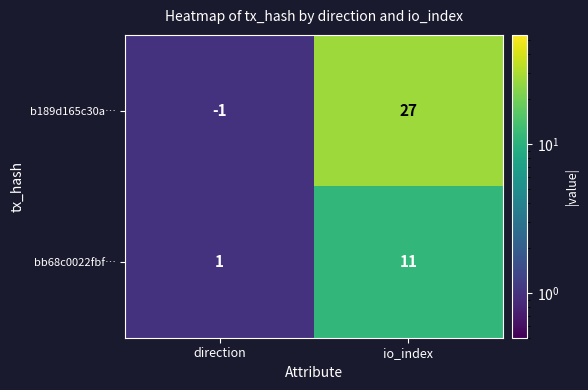

True or false: bb68c0022fbf… has a value of 18 at io_index.

False